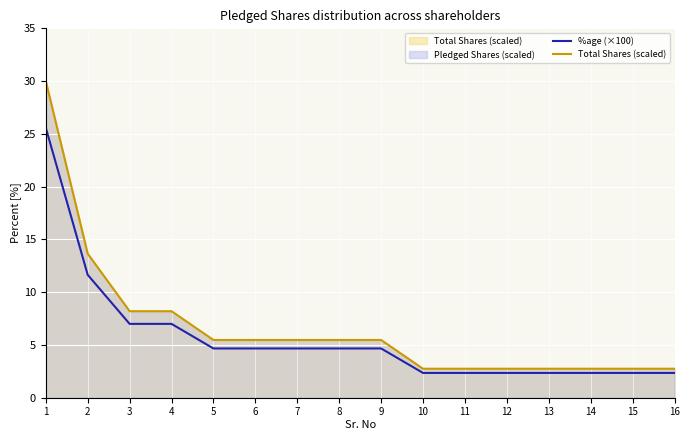

Is the value of %age (×100) at 12 greater than the value of Total Shares (scaled) at 11?

No